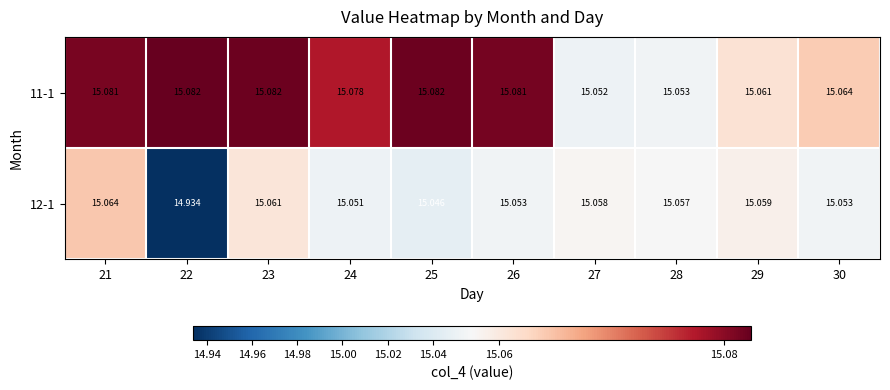

Which series has the widest spread of values?

12-1